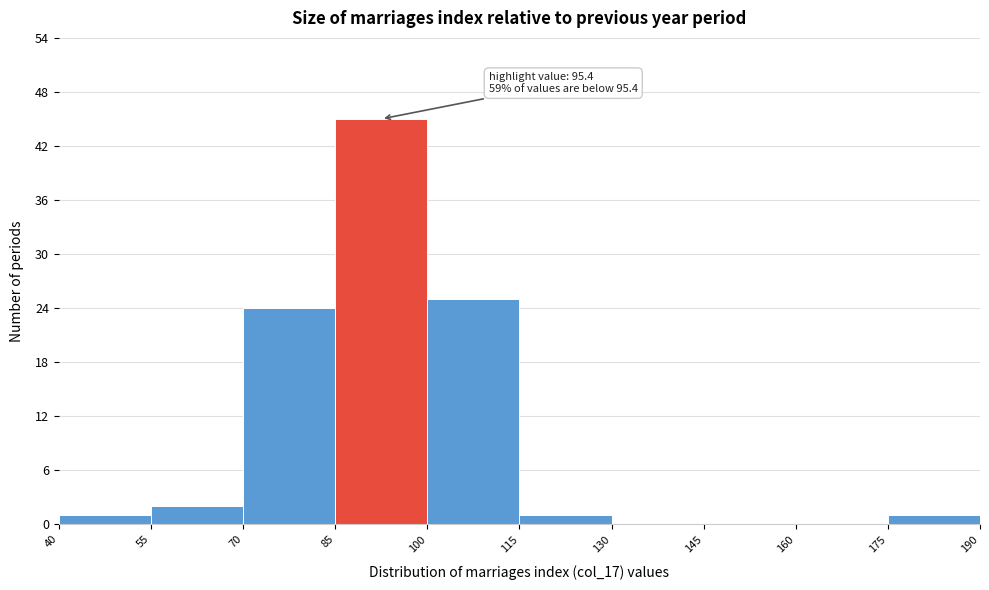

Over which range of the x-axis is the bar tallest?

85 to 100